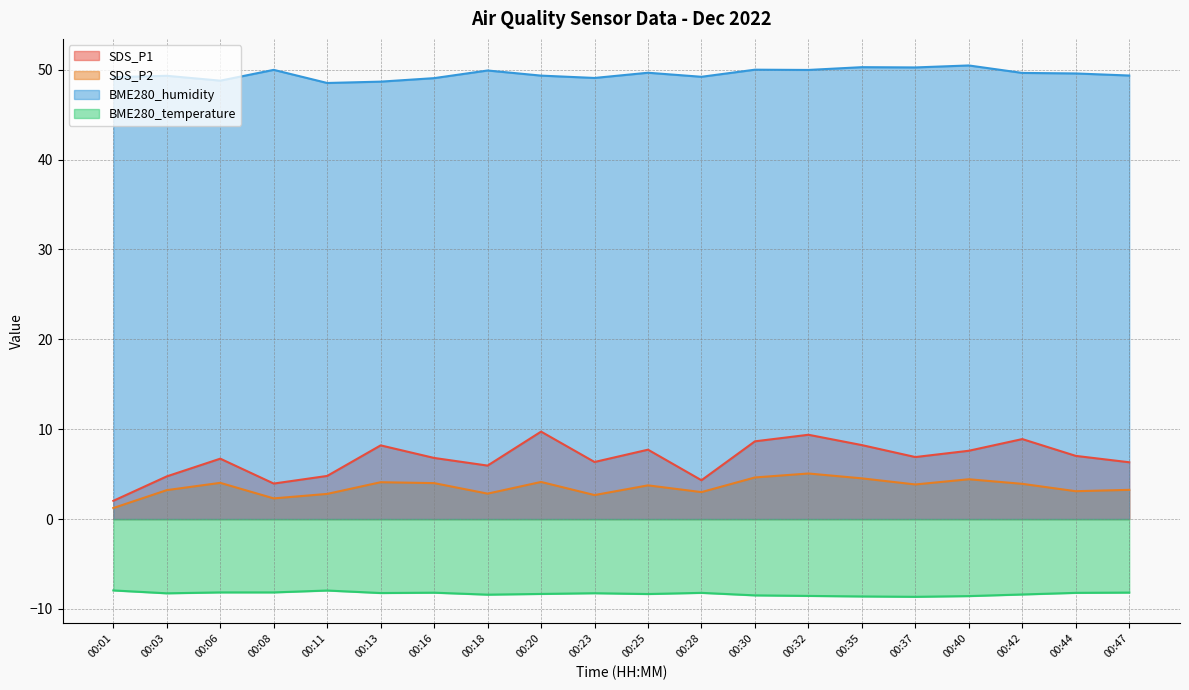

What are all the series names shown in the legend?

SDS_P1, SDS_P2, BME280_humidity, BME280_temperature